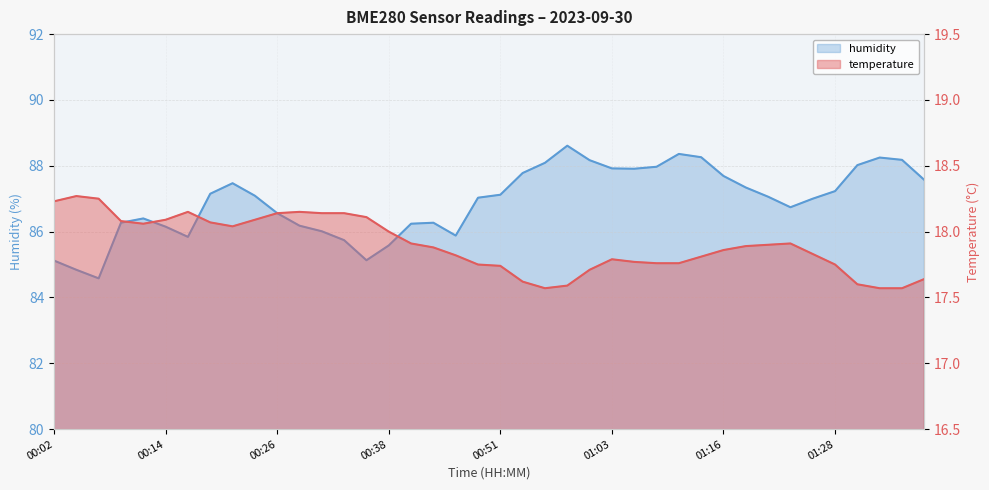

Which series has the largest total across all categories?

humidity